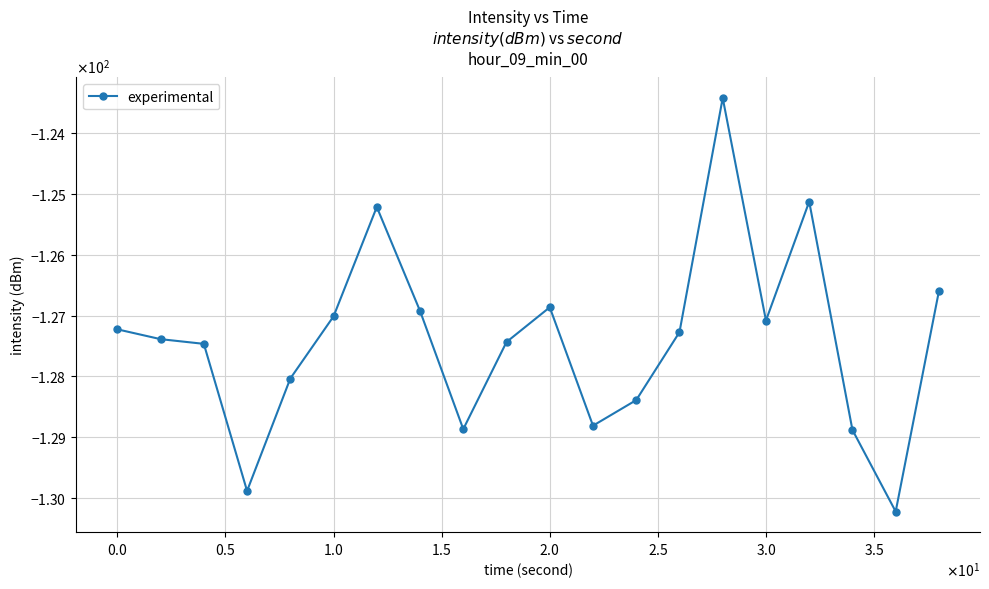

What is the difference between the maximum and second lowest values?

6.5